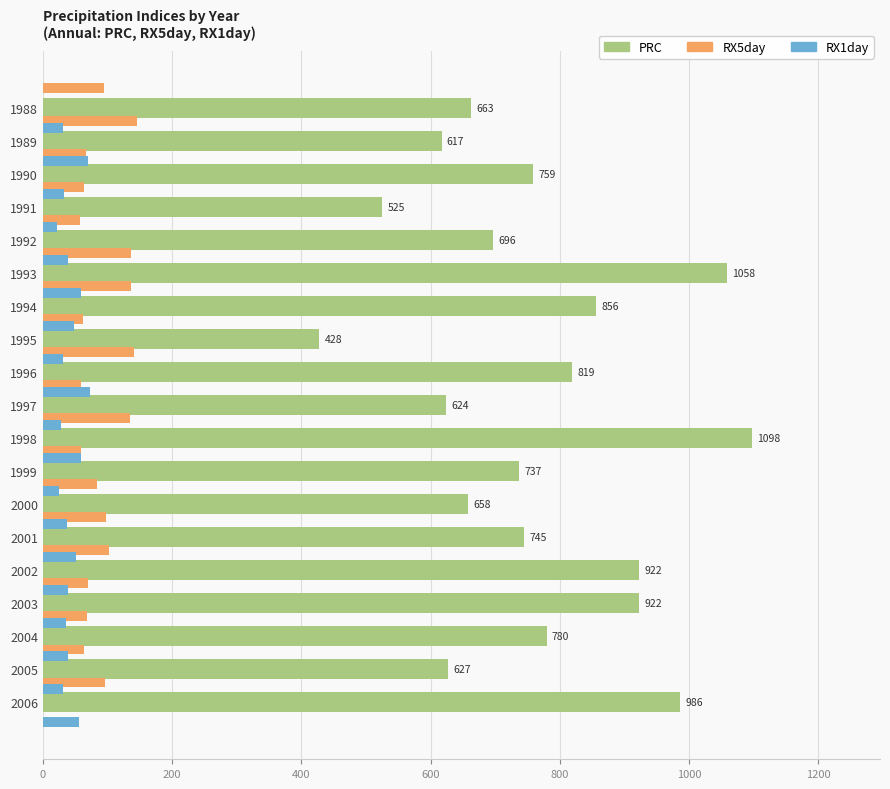

Is it true that RX1day equals 38.9 at 2003?

True